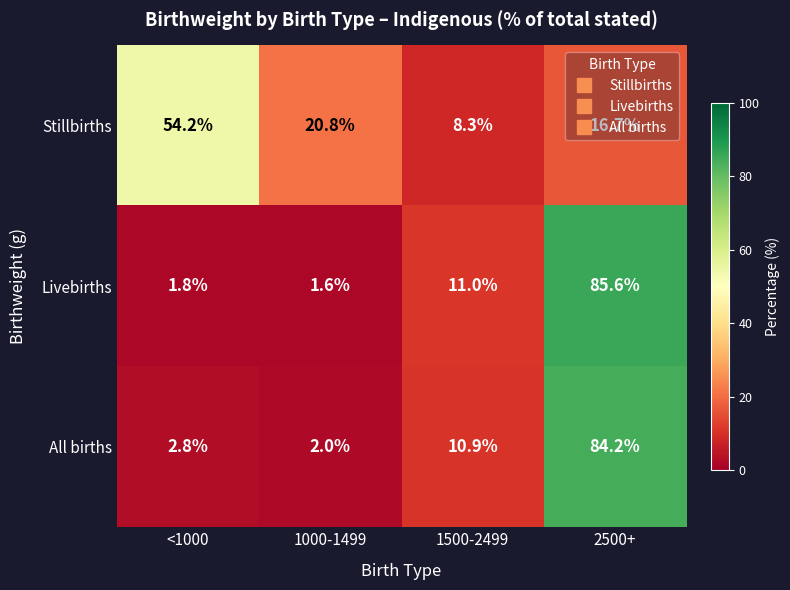

What is the sum of the Stillbirths values at 2500+ and <1000?

70.9